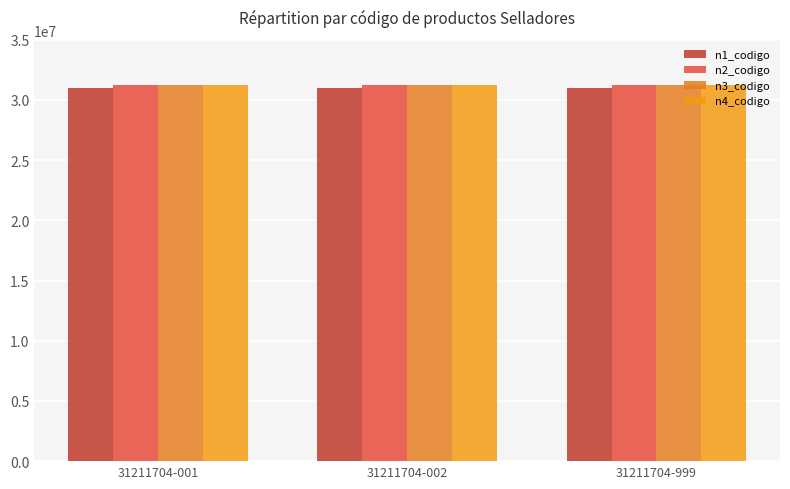

Are the bars horizontal?

No